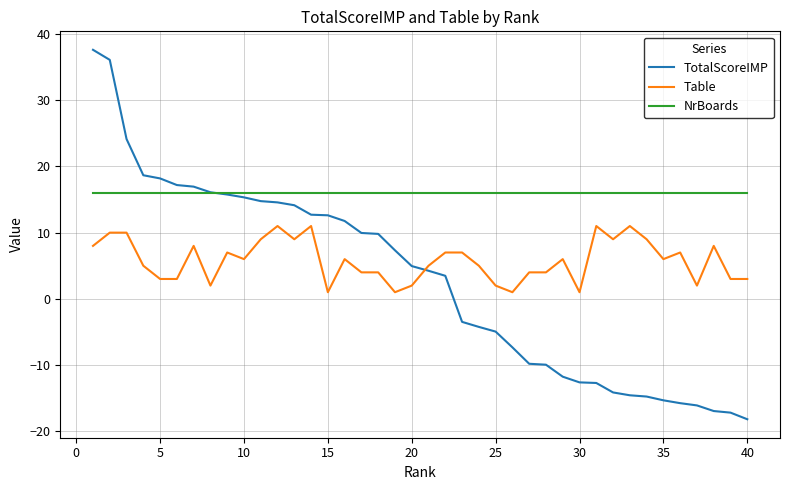

What is the maximum value for NrBoards?

16.0